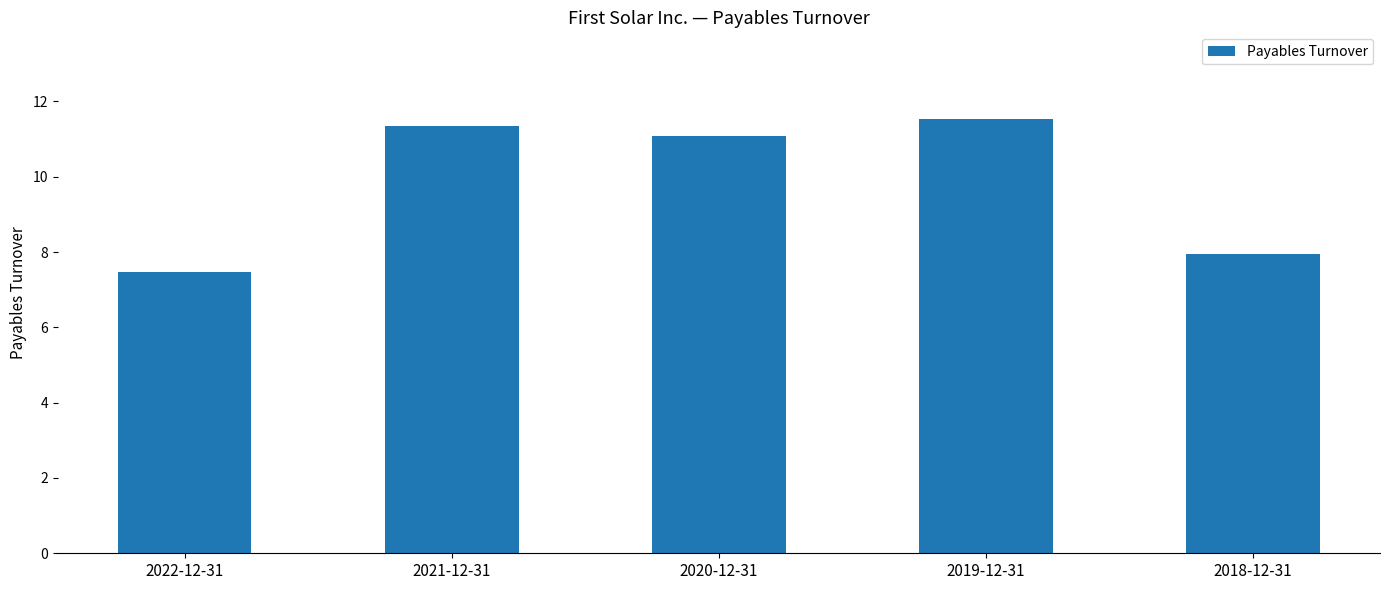

What is the change in value from 2019-12-31 to 2018-12-31?

-3.6